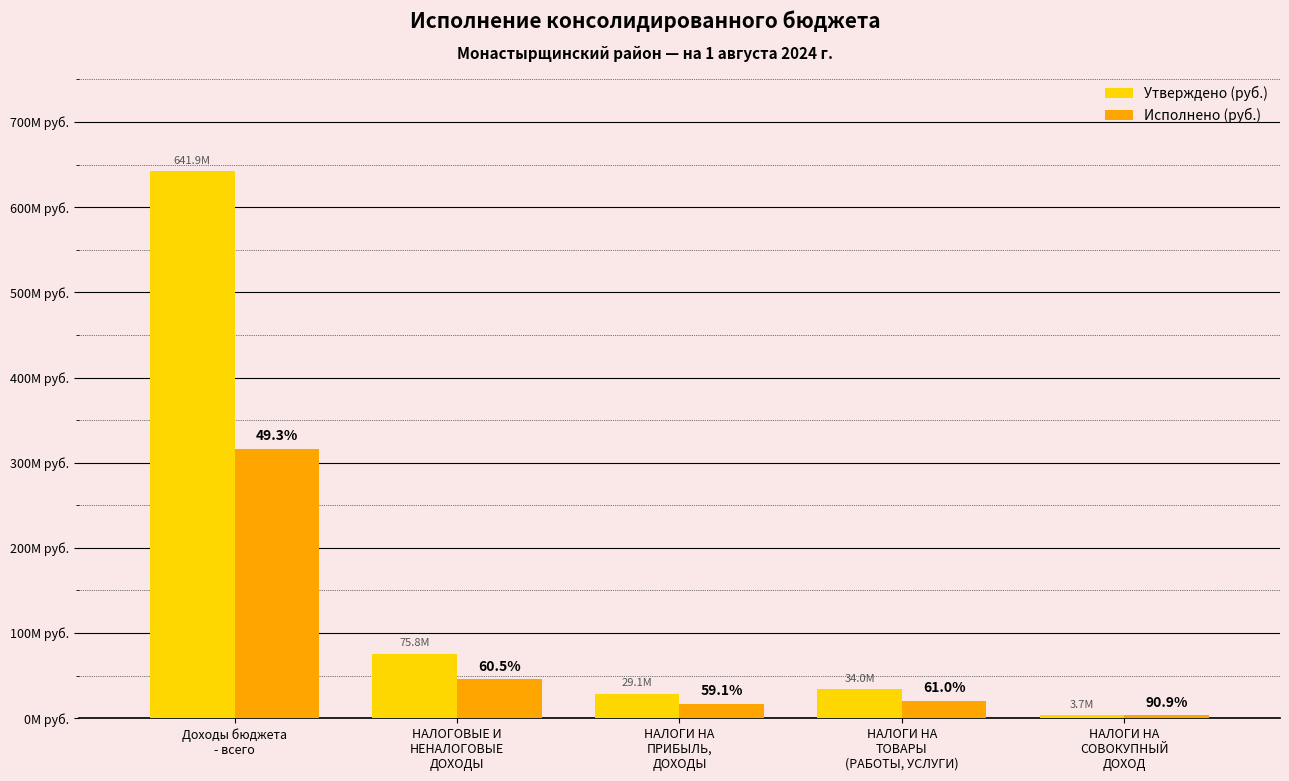

Does the chart contain any negative values?

No